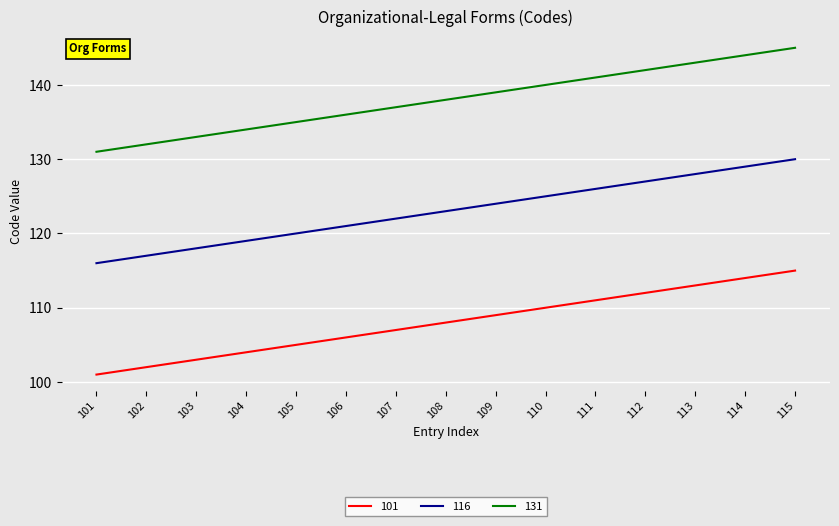

True or false: 116 and 101 intersect in this chart.

False